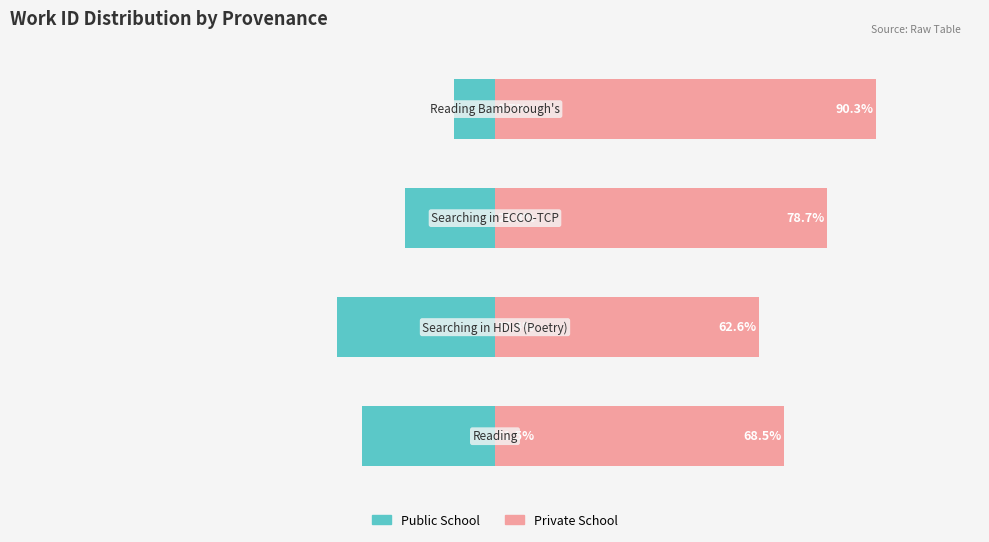

Reading left to right, transcribe all the data shown in this chart.

Public School: -31.5	-37.4	-21.3	-9.7
Private School: 68.5	62.6	78.7	90.3